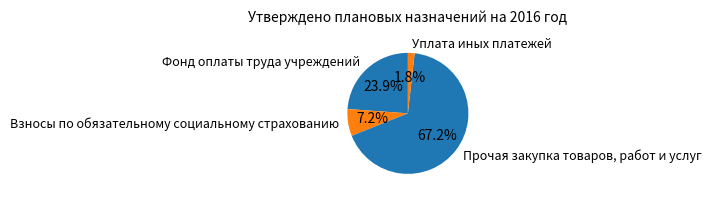

What percentage is the Прочая закупка товаров, работ и услуг slice, to the nearest percent?

67%